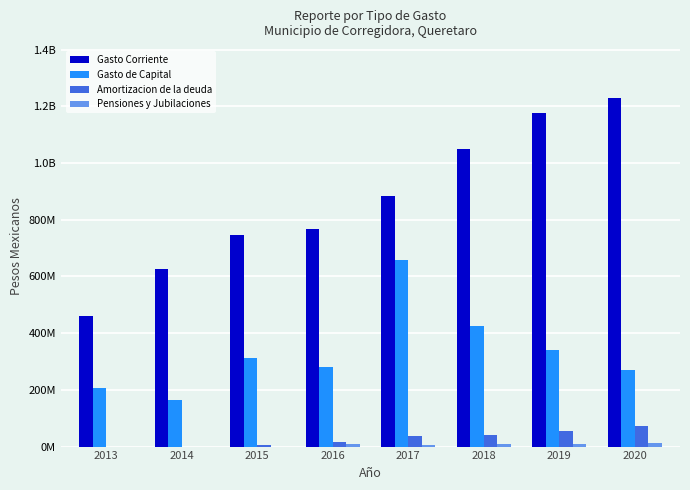

Are the bars grouped side by side (vs. stacked)?

Yes